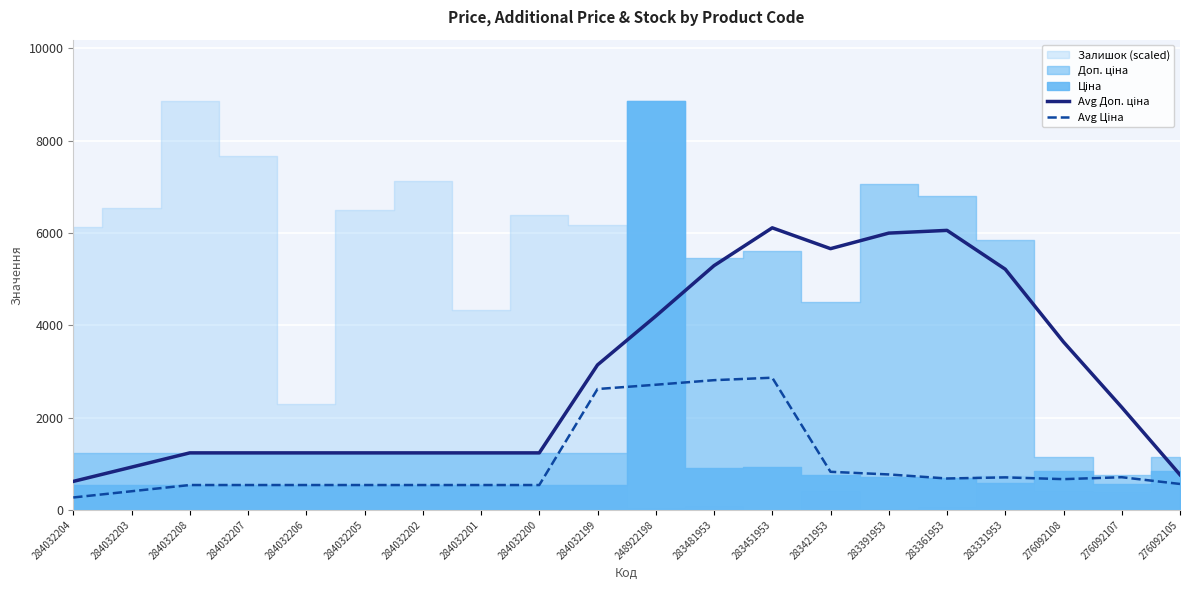

How many data points in Avg Доп. ціна are above 2222?

10